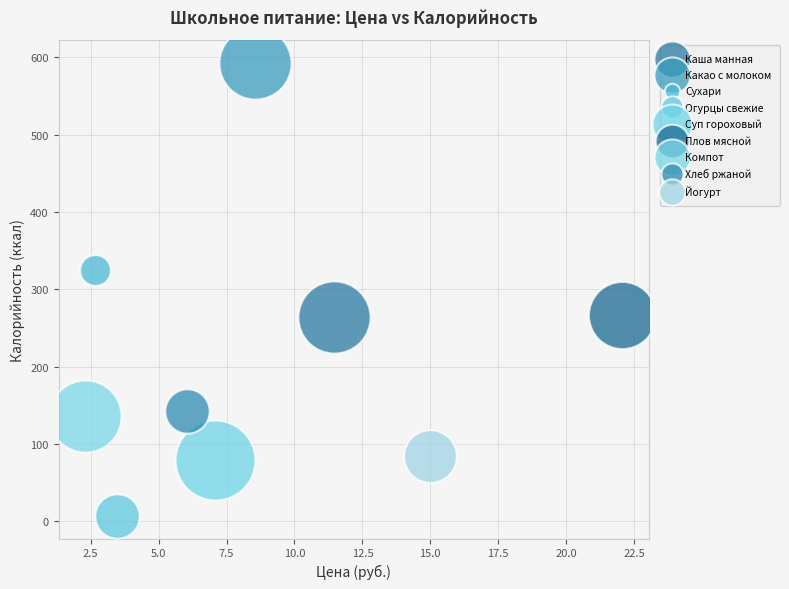

Which series contains the lowest Y value?

Огурцы свежие